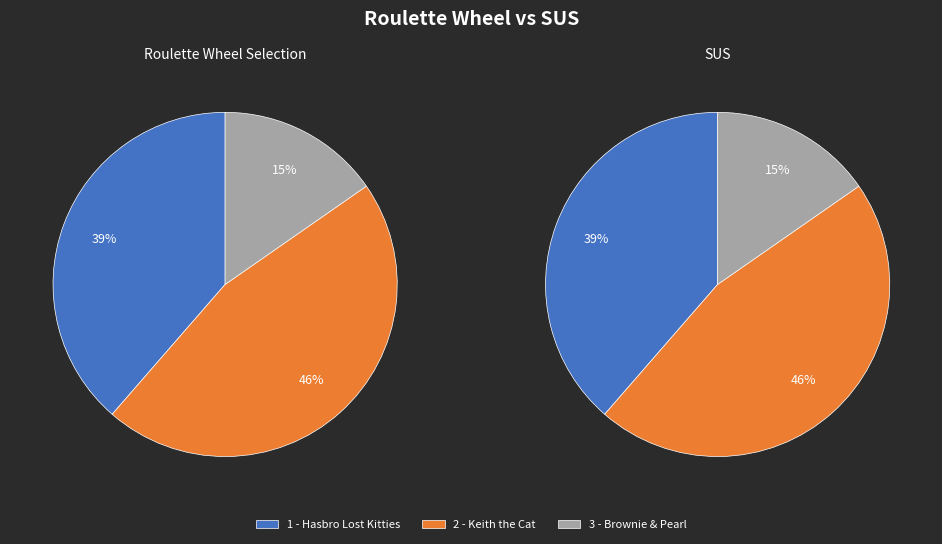

How many slices are in this pie chart?

3